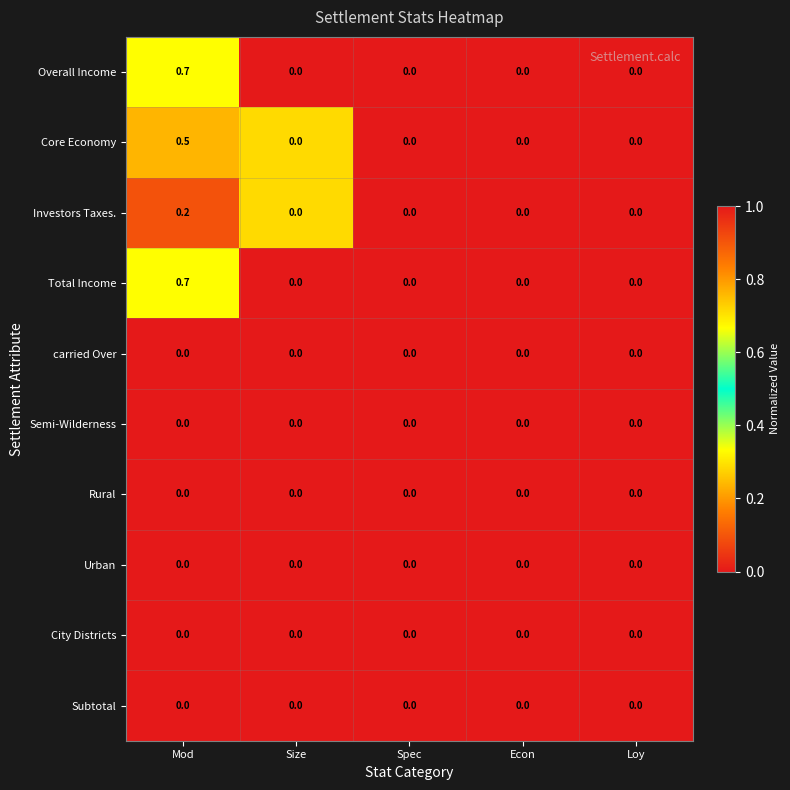

At which category is the sum across all series the highest?

Mod